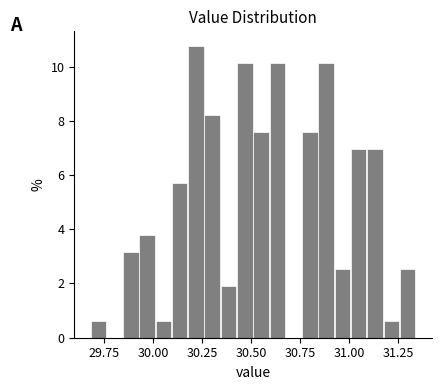

Around what value on the x-axis is the tallest bar? Give the approximate position of its centre, as read against the axis.

30.20